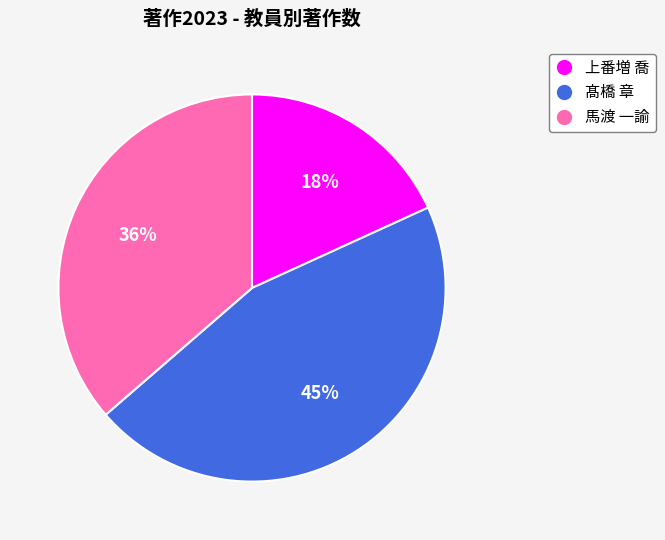

Which slice is the largest?

髙橋 章